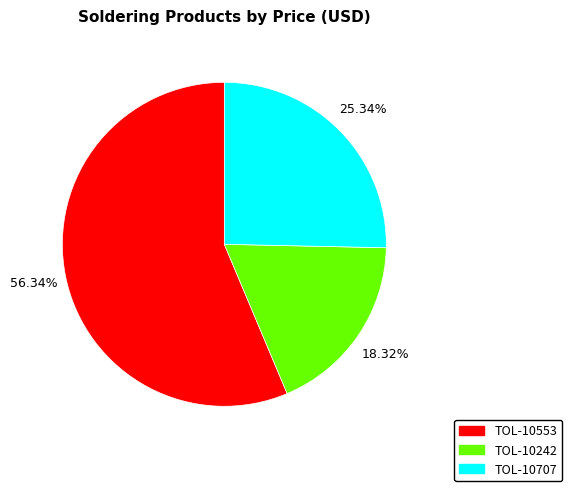

True or false: TOL-10553 accounts for 56% of the total.

True